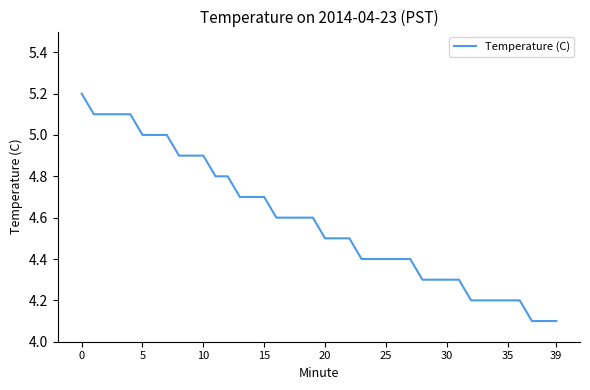

What is the difference between the maximum and minimum values?

1.1